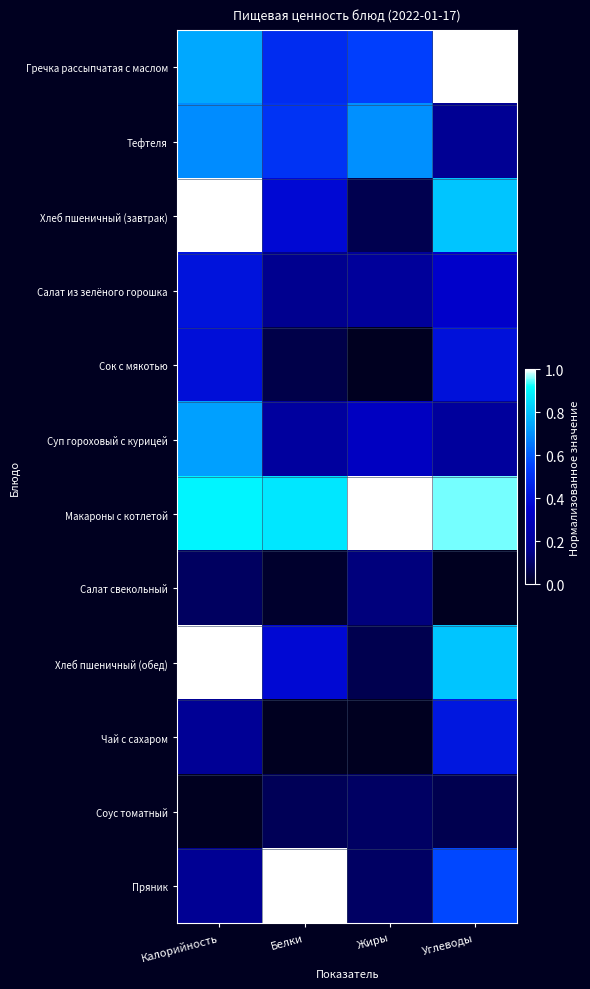

What is the difference between the highest and lowest values at Углеводы?

1.0